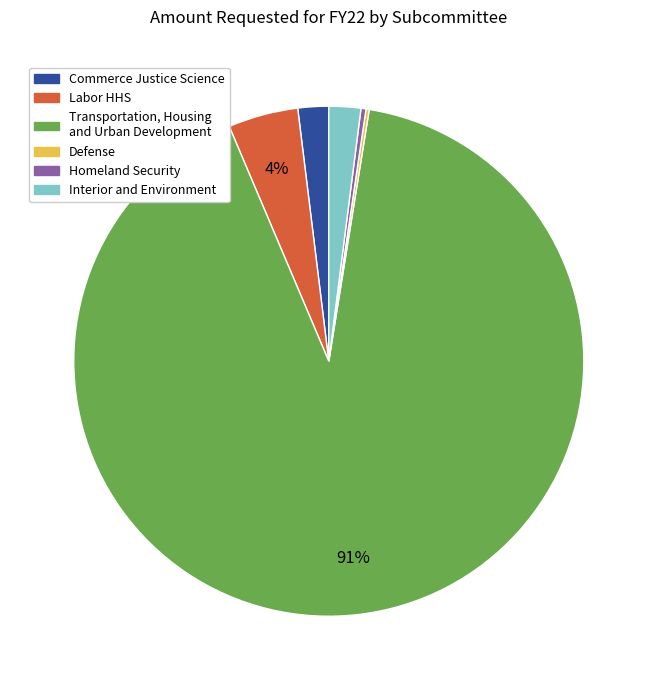

Does any single category account for the majority?

Yes